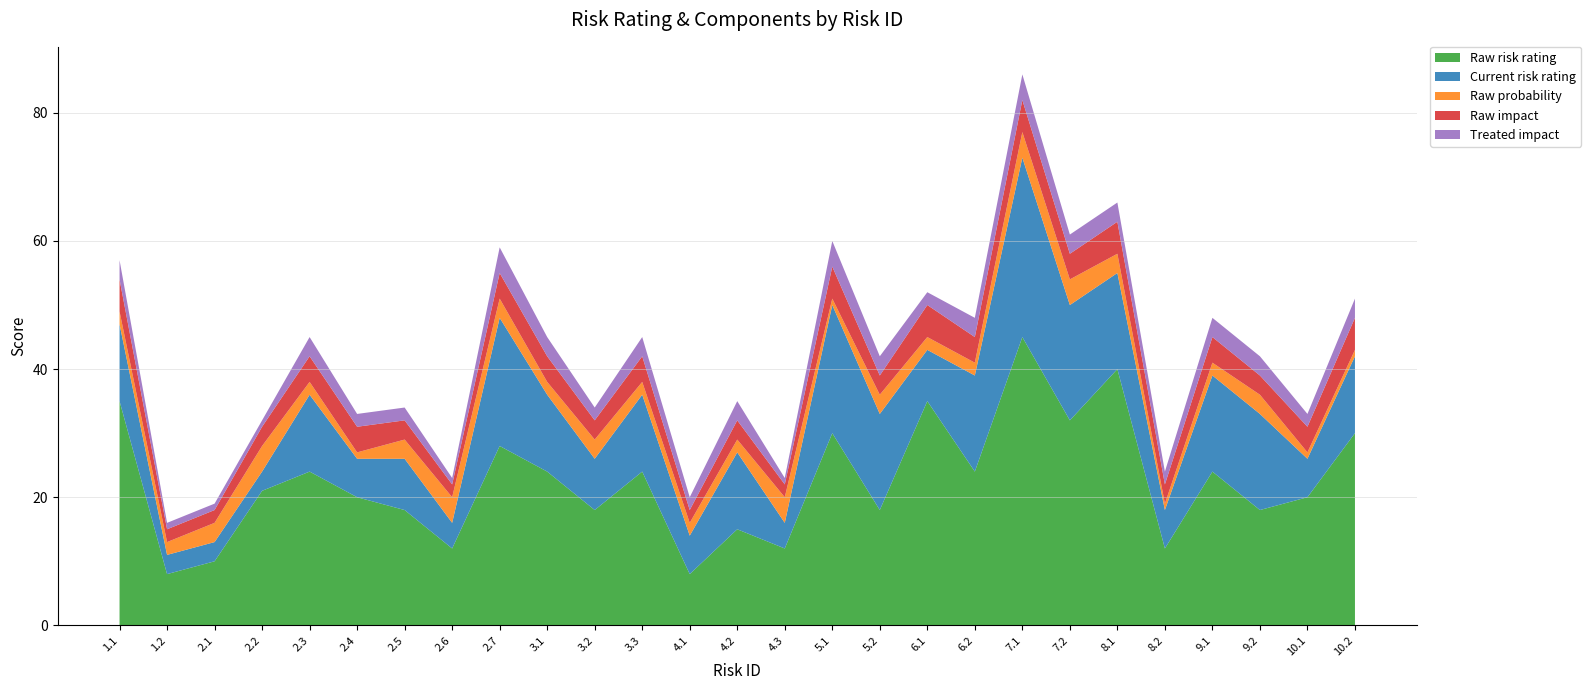

Reading right to left, transcribe all the data shown in this chart.

Raw risk rating: 10.2=30	10.1=20	9.2=18	9.1=24	8.2=12	8.1=40	7.2=32	7.1=45	6.2=24	6.1=35	5.2=18	5.1=30	4.3=12	4.2=15	4.1=8	3.3=24	3.2=18	3.1=24	2.7=28	2.6=12	2.5=18	2.4=20	2.3=24	2.2=21	2.1=10	1.2=8	1.1=35
Current risk rating: 10.2=12	10.1=6	9.2=15	9.1=15	8.2=6	8.1=15	7.2=18	7.1=28	6.2=15	6.1=8	5.2=15	5.1=20	4.3=4	4.2=12	4.1=6	3.3=12	3.2=8	3.1=12	2.7=20	2.6=4	2.5=8	2.4=6	2.3=12	2.2=3	2.1=3	1.2=3	1.1=12
Raw probability: 10.2=1	10.1=1	9.2=3	9.1=2	8.2=1	8.1=3	7.2=4	7.1=4	6.2=2	6.1=2	5.2=3	5.1=1	4.3=4	4.2=2	4.1=2	3.3=2	3.2=3	3.1=2	2.7=3	2.6=4	2.5=3	2.4=1	2.3=2	2.2=4	2.1=3	1.2=2	1.1=2
Raw impact: 10.2=5	10.1=4	9.2=3	9.1=4	8.2=3	8.1=5	7.2=4	7.1=5	6.2=4	6.1=5	5.2=3	5.1=5	4.3=2	4.2=3	4.1=2	3.3=4	3.2=3	3.1=4	2.7=4	2.6=2	2.5=3	2.4=4	2.3=4	2.2=3	2.1=2	1.2=2	1.1=5
Treated impact: 10.2=3	10.1=2	9.2=3	9.1=3	8.2=2	8.1=3	7.2=3	7.1=4	6.2=3	6.1=2	5.2=3	5.1=4	4.3=1	4.2=3	4.1=2	3.3=3	3.2=2	3.1=3	2.7=4	2.6=1	2.5=2	2.4=2	2.3=3	2.2=1	2.1=1	1.2=1	1.1=3